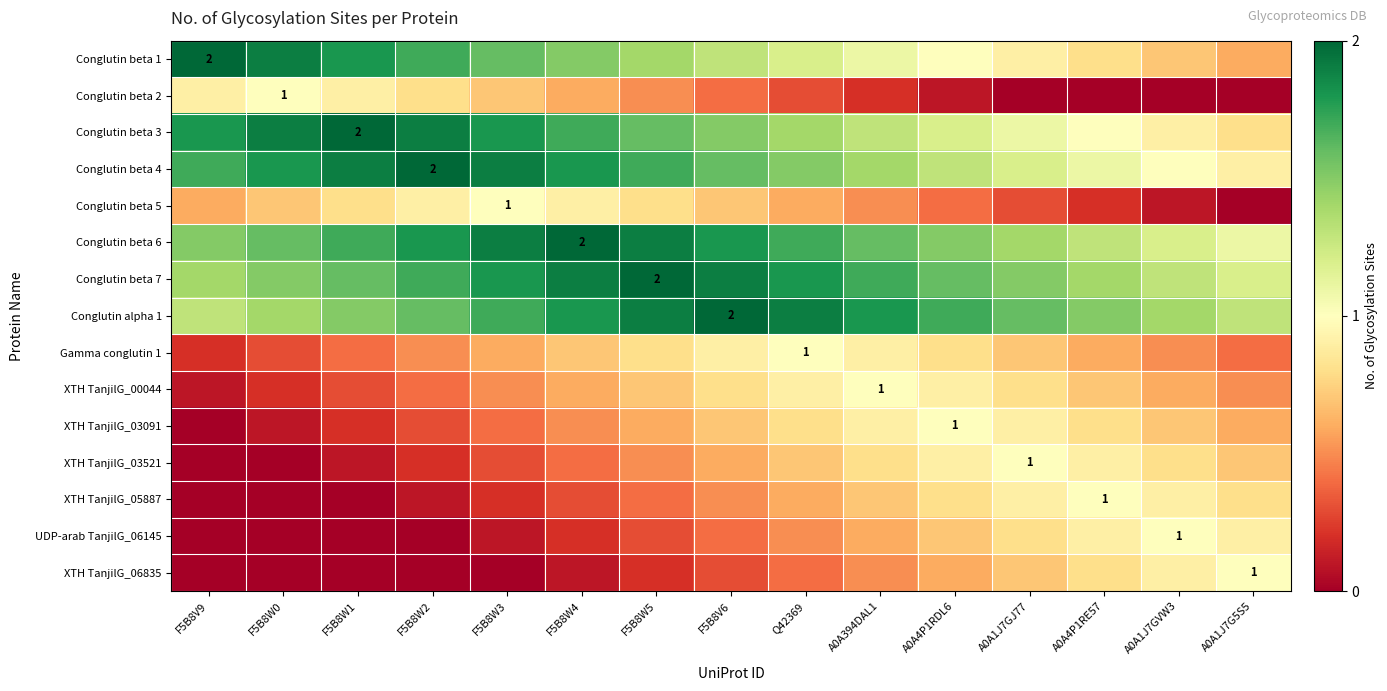

Is the value of Conglutin beta 4 at F5B8W2 greater than the value of UDP-arab TanjilG_06145 at A0A1J7GVW3?

Yes